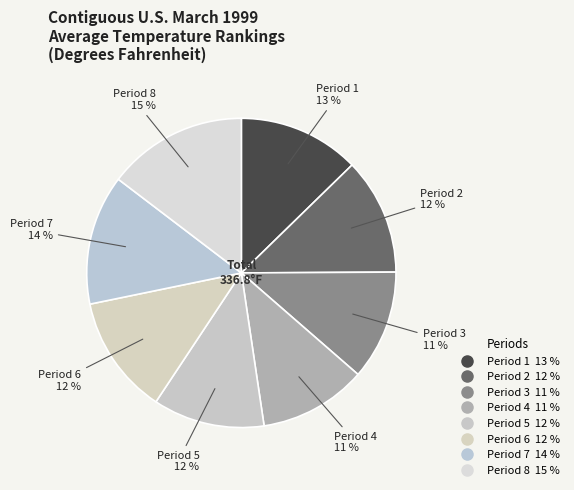

How many slices are in this pie chart?

8